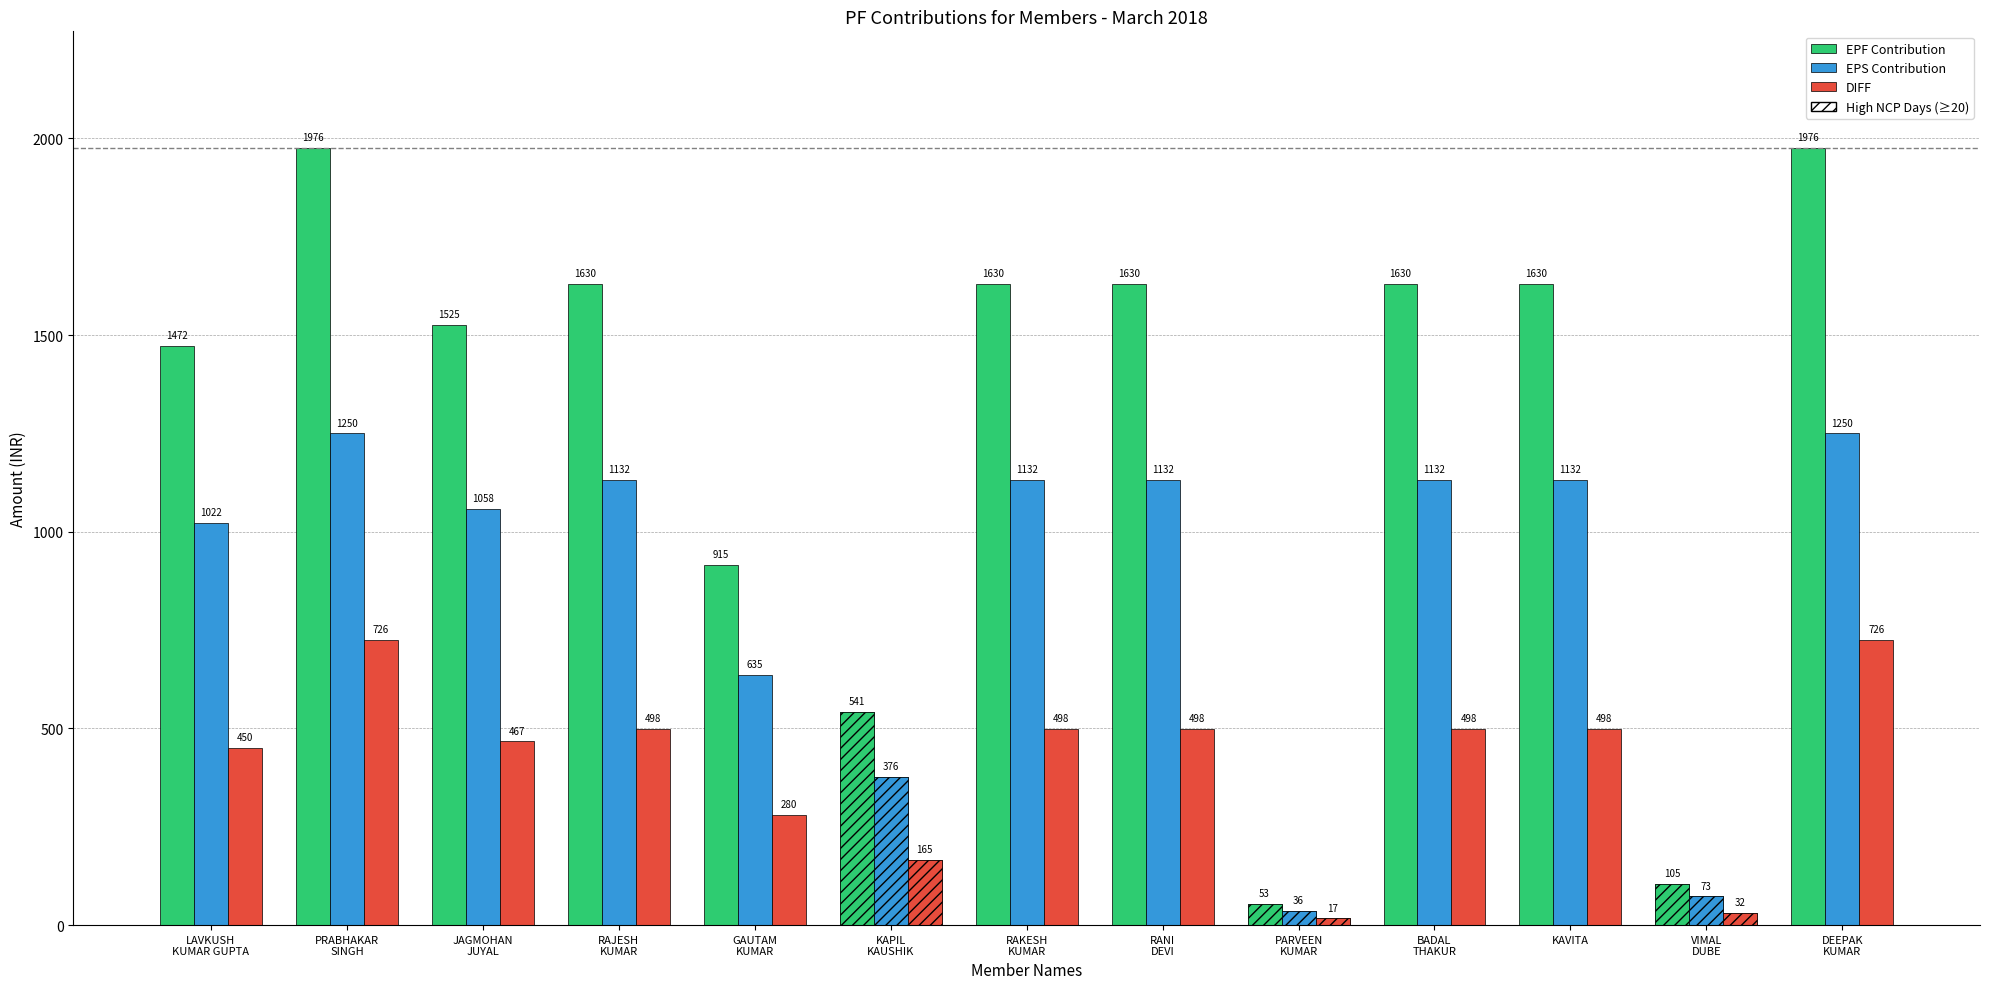

What position from the left is RANI
DEVI?

8